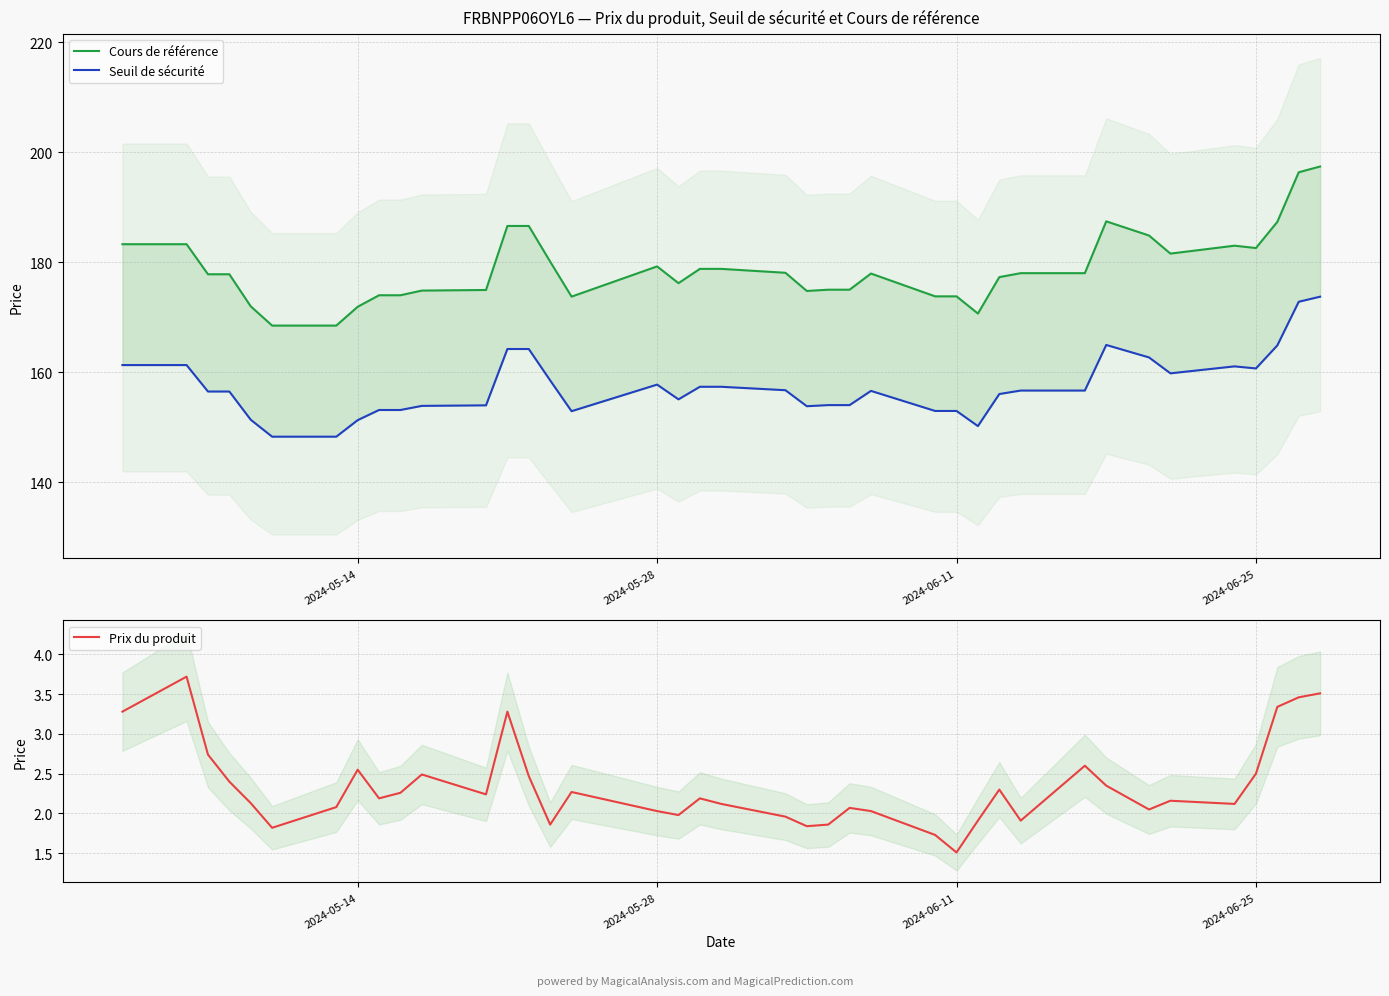

How many distinct data groups are displayed?

3